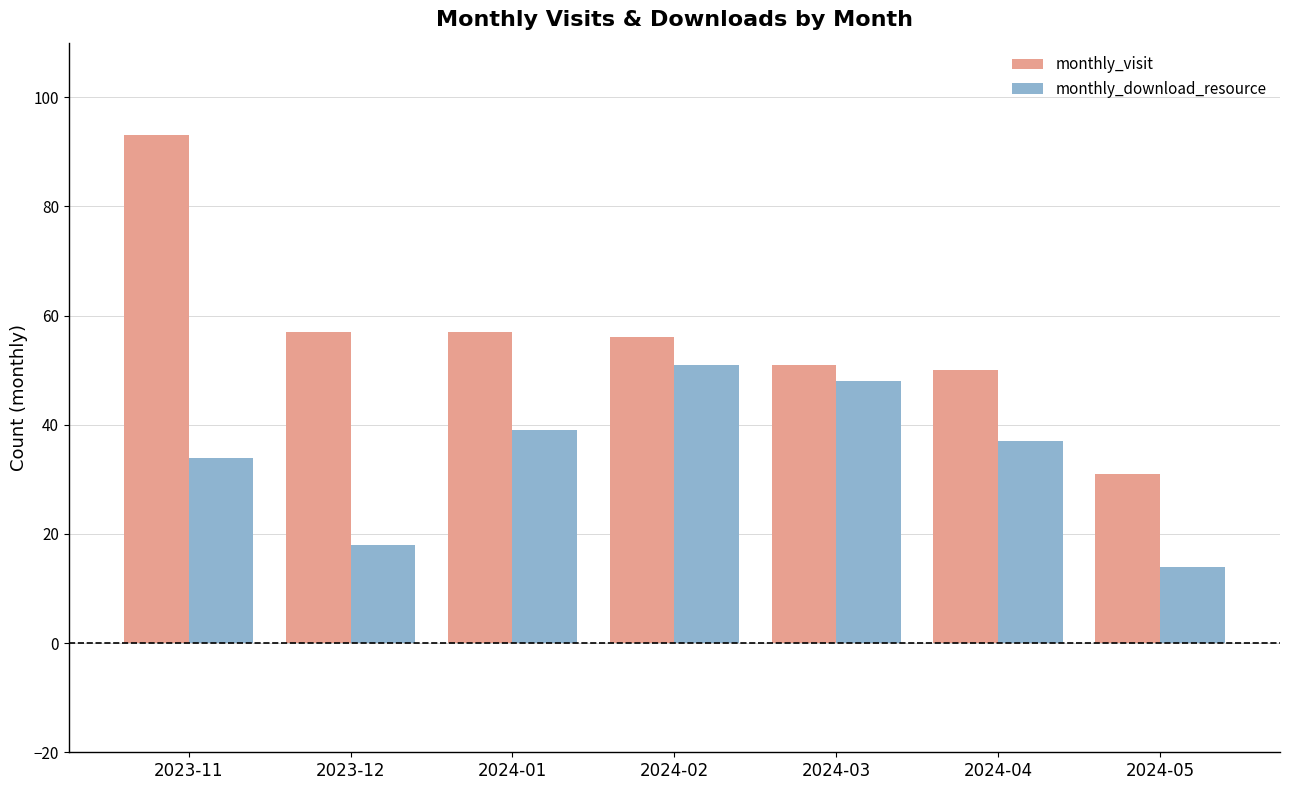

Which series has the widest spread of values?

monthly_visit